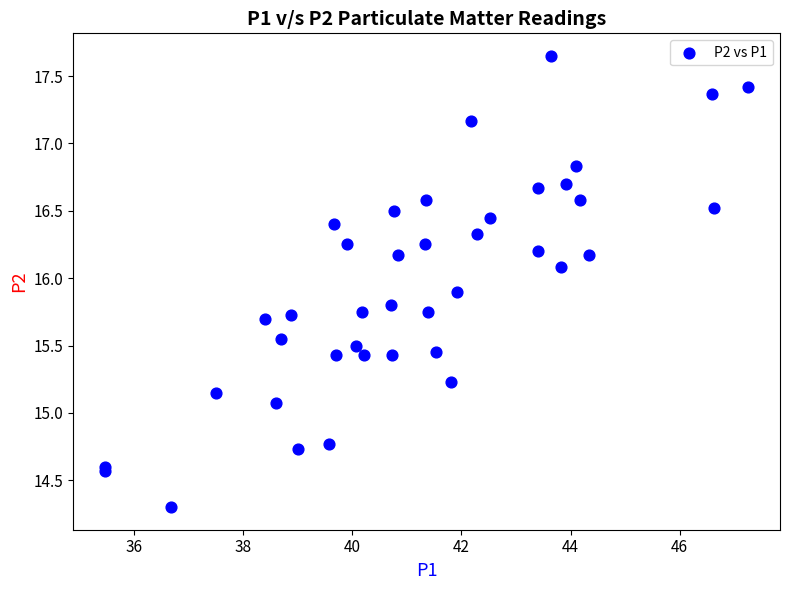

What Y value in the scatter plot is closest to 15?

15.1